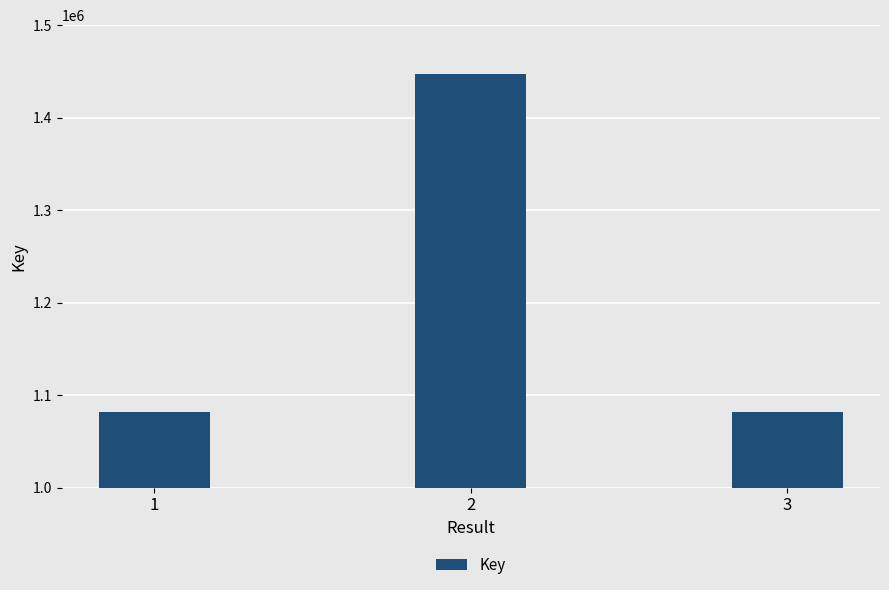

What is the change in value from 1 to 3?

+4